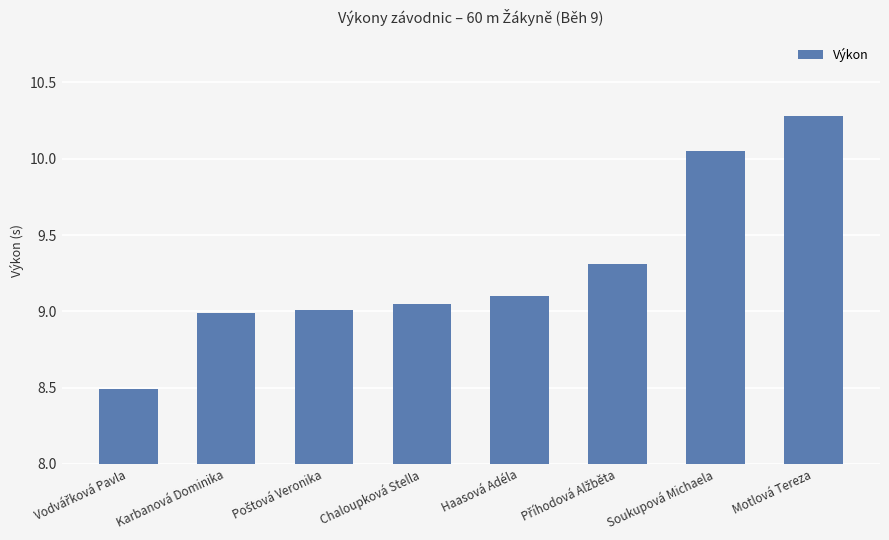

What is the minimum value shown in the chart?

8.5